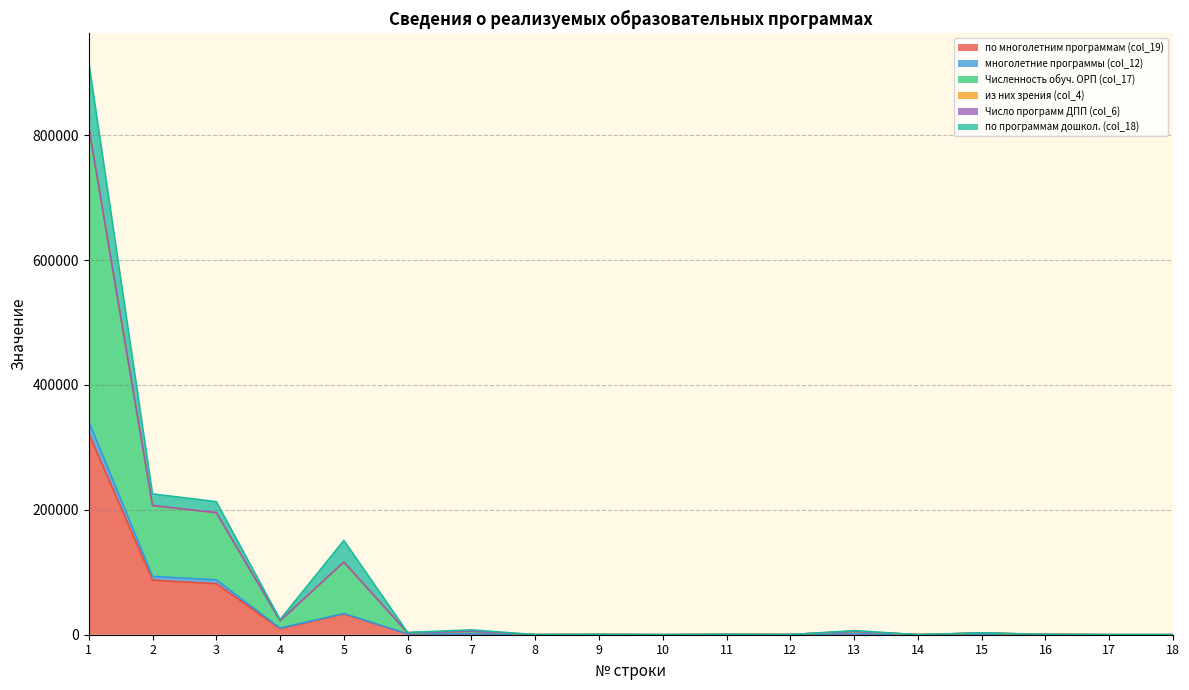

The Численность обуч. ОРП (col_17) series shows 1572303 at 1. True or false?

False